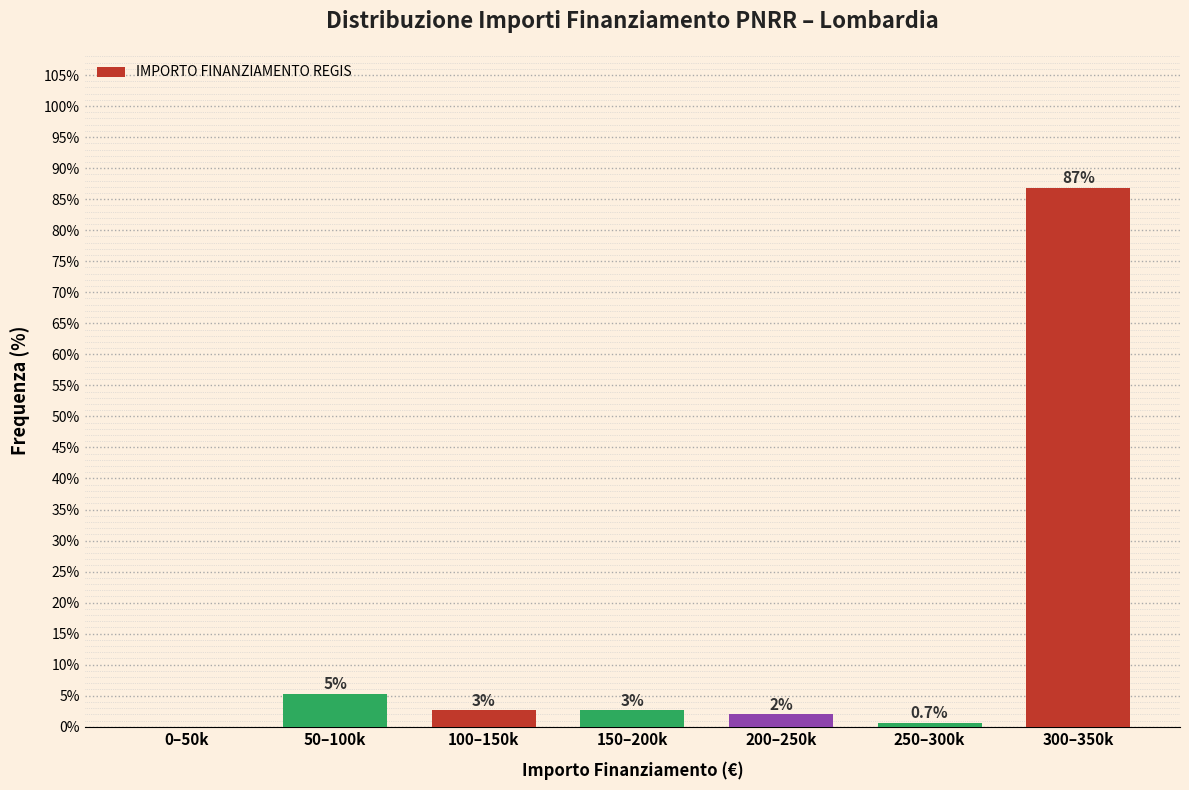

At which label is the value closest to 43?

50–100k